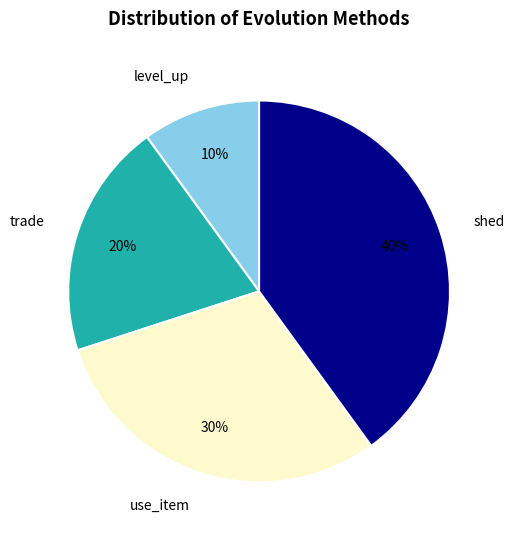

Is the sum of trade and shed greater than half?

Yes